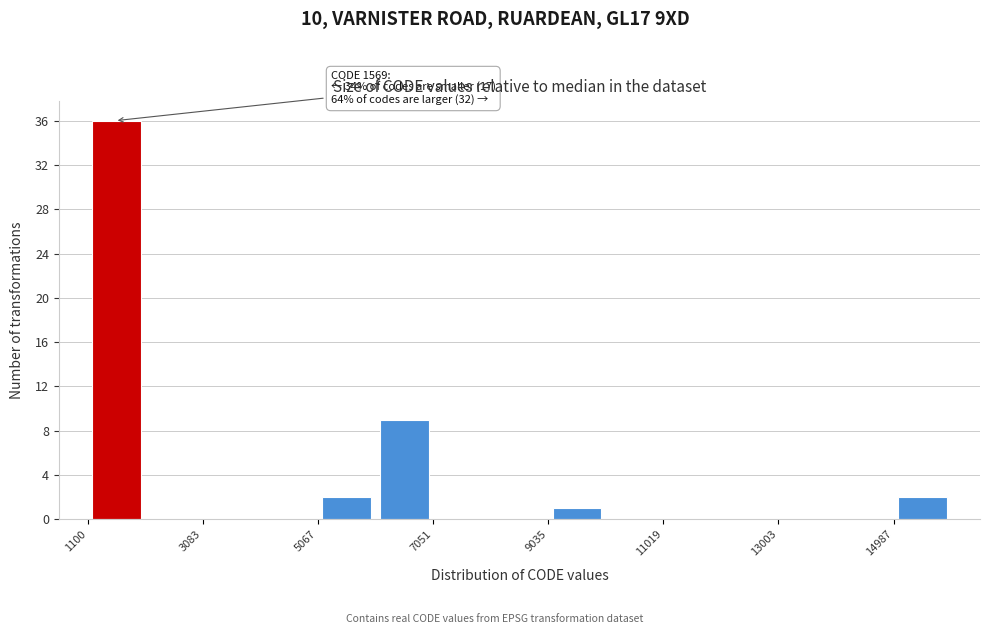

Which range on the x-axis has the tallest bar?

1200 to 2000